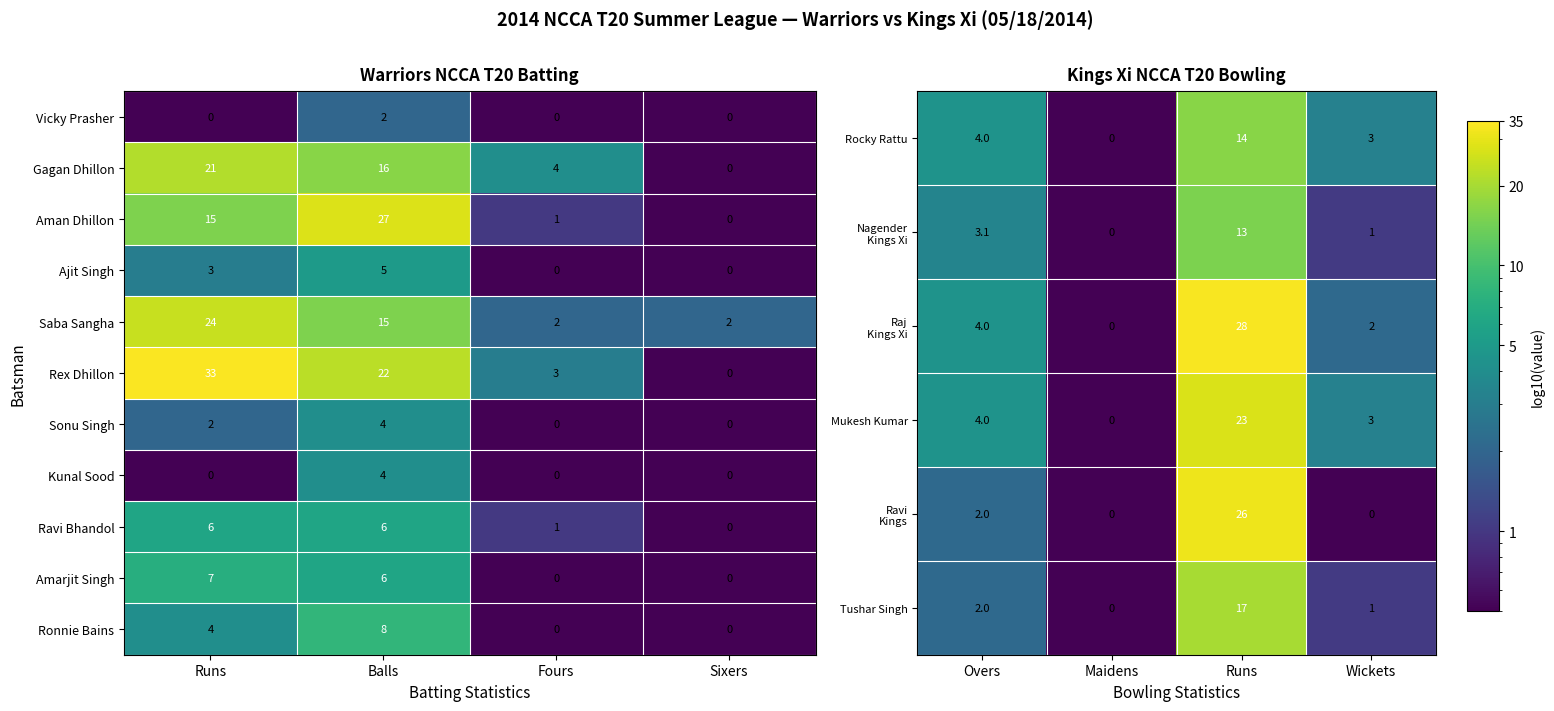

What is the difference between the maximum and second lowest values in the Mukesh Kumar series?

20.0